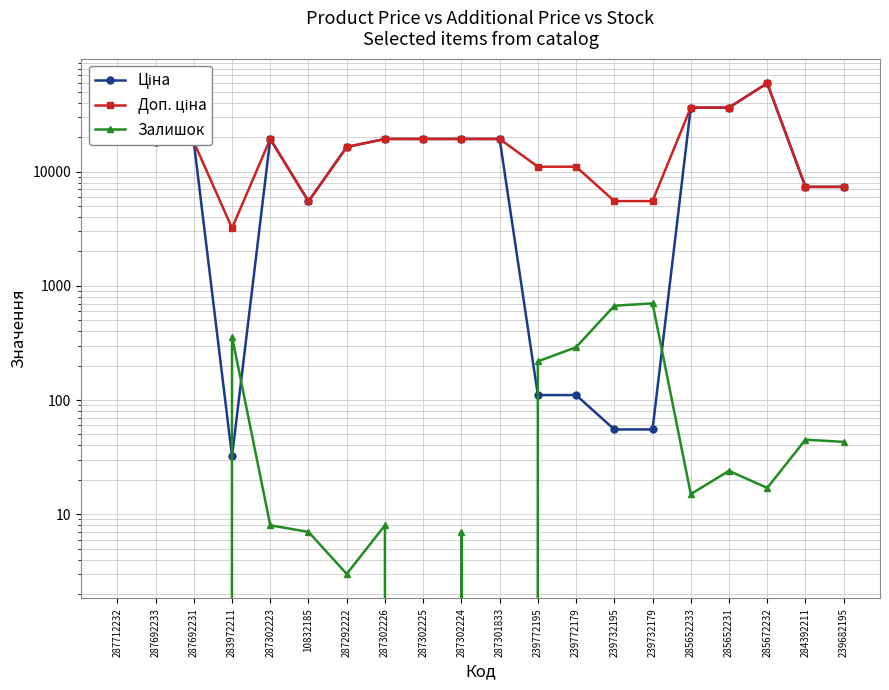

At which label does Ціна reach its minimum?

283972211